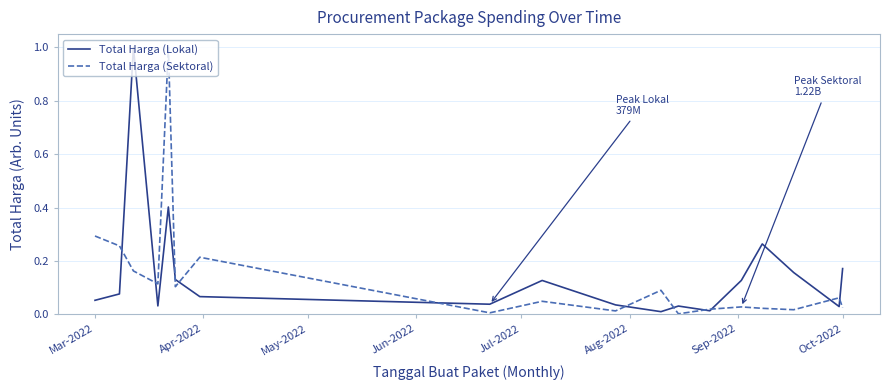

What is the greatest value displayed?

1.0